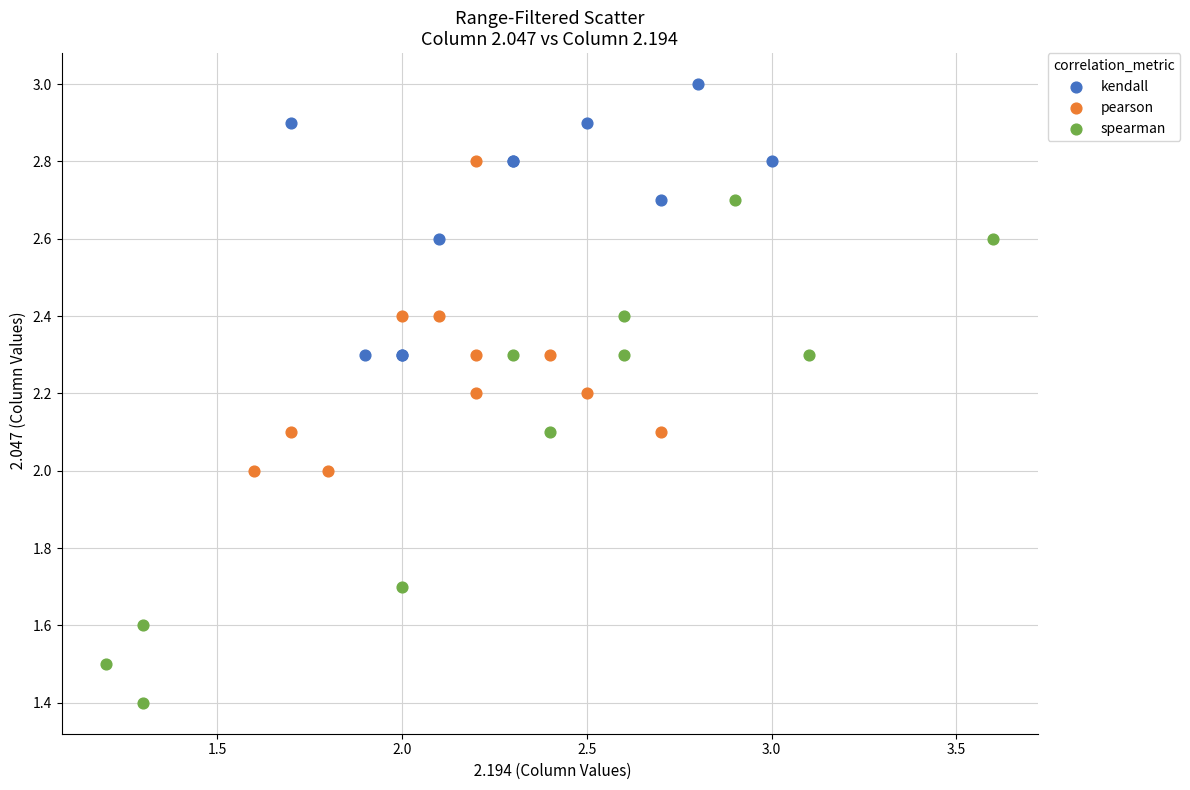

Which series reaches the maximum Y coordinate?

kendall